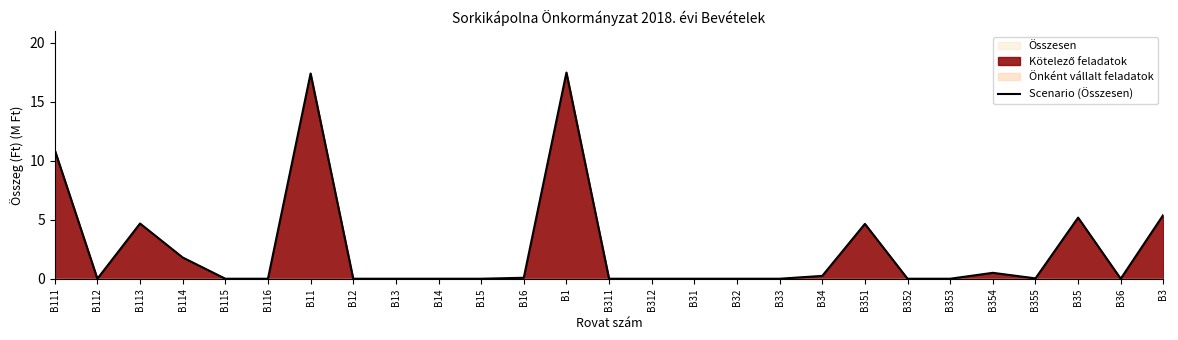

What is the average value?

2.5